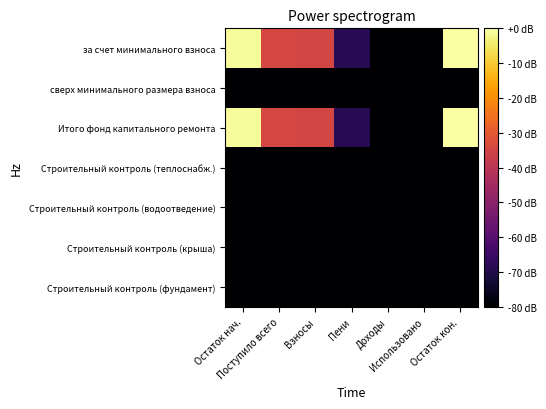

Reading left to right, extract all data points from this chart.

за счет минимального взноса: Остаток нач.=-1.2	Поступило всего=-34.1	Взносы=-34.8	Пени=-68.7	Доходы=-80.0	Использовано=-80.0	Остаток кон.=0.0
сверх минимального размера взноса: Остаток нач.=-80.0	Поступило всего=-80.0	Взносы=-80.0	Пени=-80.0	Доходы=-80.0	Использовано=-80.0	Остаток кон.=-80.0
Итого фонд капитального ремонта: Остаток нач.=-1.2	Поступило всего=-34.1	Взносы=-34.8	Пени=-68.7	Доходы=-80.0	Использовано=-80.0	Остаток кон.=0.0
Строительный контроль (теплоснабж.): Остаток нач.=-80.0	Поступило всего=-80.0	Взносы=-80.0	Пени=-80.0	Доходы=-80.0	Использовано=-80.0	Остаток кон.=-80.0
Строительный контроль (водоотведение): Остаток нач.=-80.0	Поступило всего=-80.0	Взносы=-80.0	Пени=-80.0	Доходы=-80.0	Использовано=-80.0	Остаток кон.=-80.0
Строительный контроль (крыша): Остаток нач.=-80.0	Поступило всего=-80.0	Взносы=-80.0	Пени=-80.0	Доходы=-80.0	Использовано=-80.0	Остаток кон.=-80.0
Строительный контроль (фундамент): Остаток нач.=-80.0	Поступило всего=-80.0	Взносы=-80.0	Пени=-80.0	Доходы=-80.0	Использовано=-80.0	Остаток кон.=-80.0